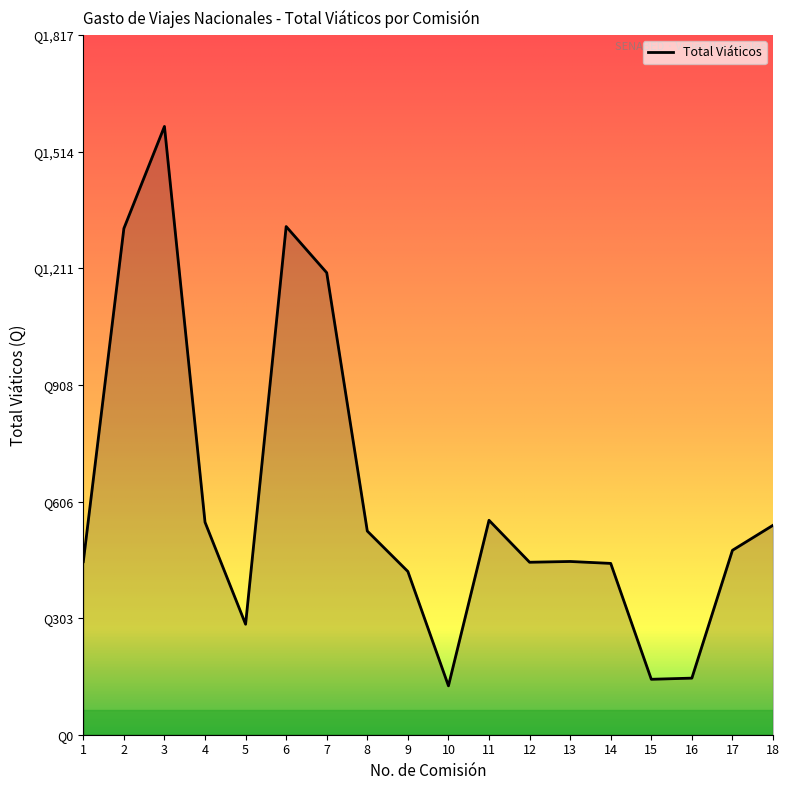

Rank the categories by value from lowest to highest.

10, 15, 16, 5, 9, 14, 12, 1, 13, 17, 8, 18, 4, 11, 7, 2, 6, 3